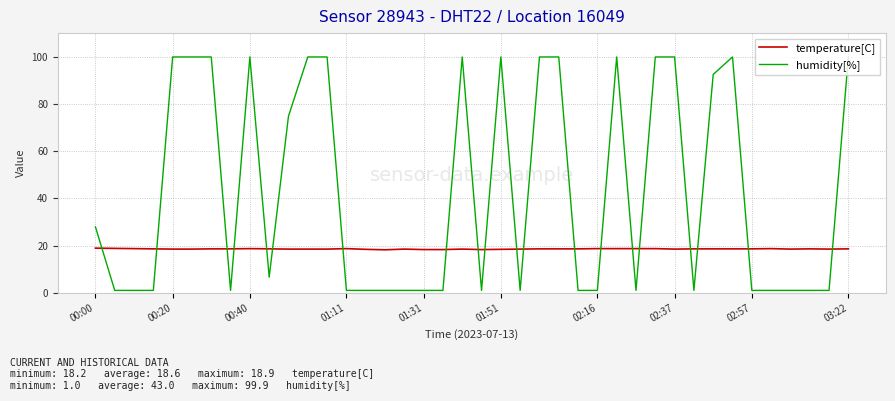

Which series has the widest spread of values?

humidity[%]